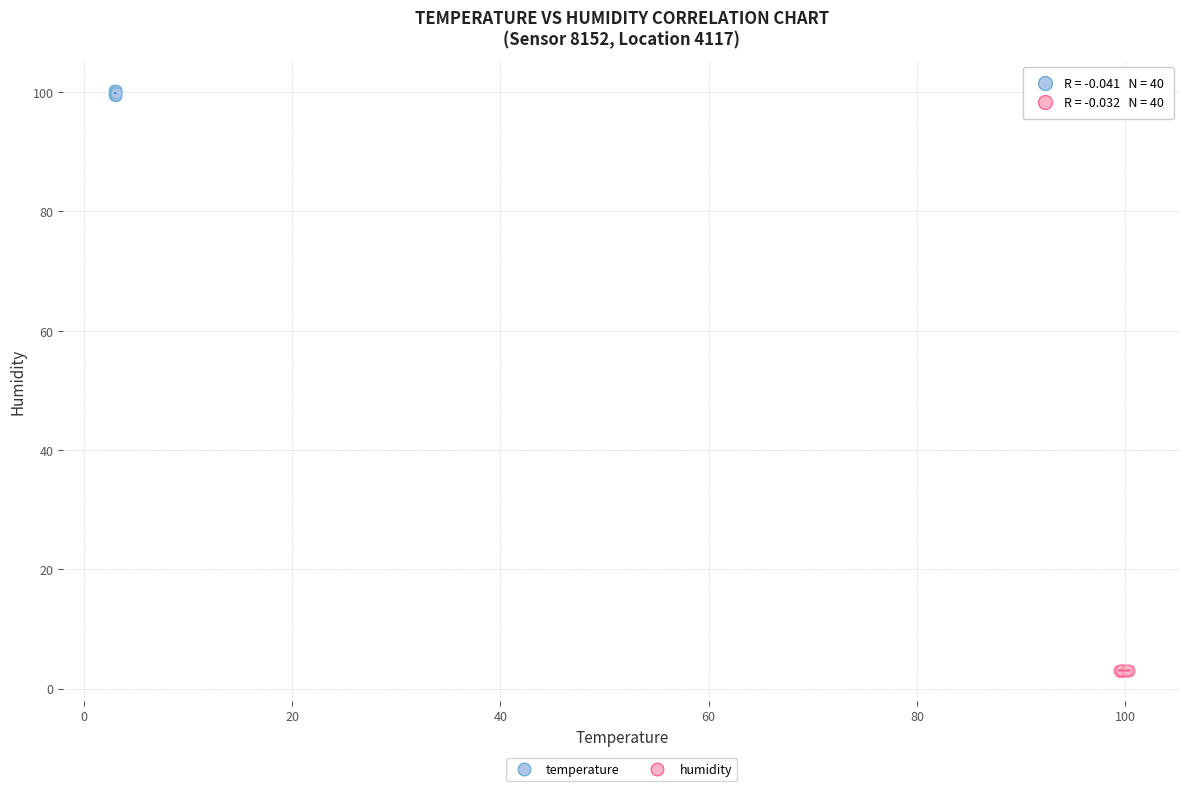

Which series has the largest Y range (max minus min)?

temperature